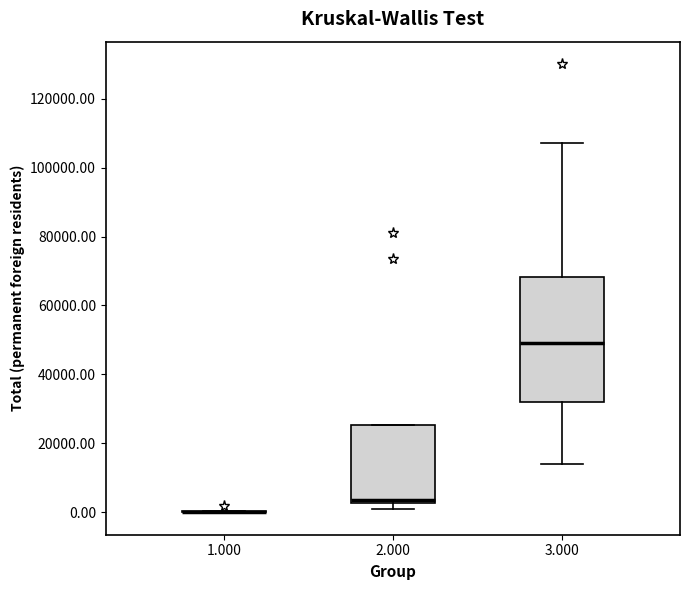

Reading left to right, read every box against the y-axis: the position of its median line, the range the box covers, and the ends of its whiskers. The values are not printed on the chart, so give them approximately, as read against the axis.

1.000: box collapsed to a line at 0, whiskers 0 to 0
2.000: median 4000, box 2000 to 26000, whiskers 0 to 26000
3.000: median 50000, box 32000 to 68000, whiskers 14000 to 108000